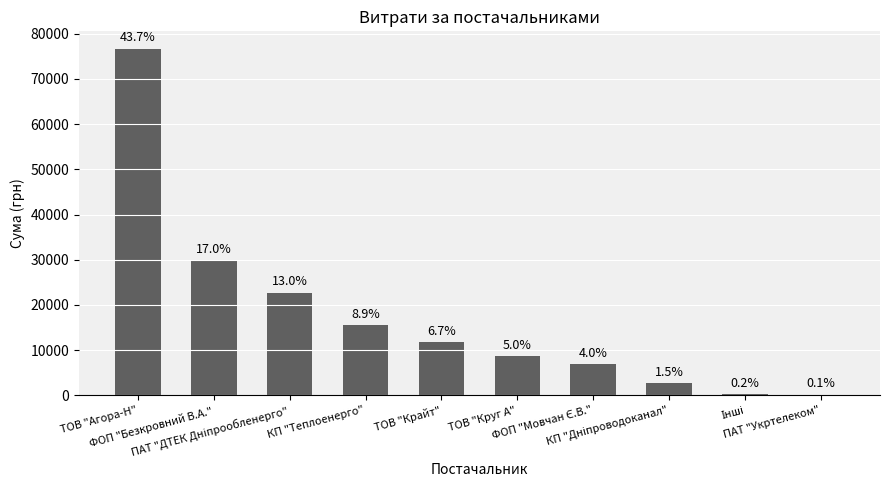

List the labels in order of value, smallest first.

ПАТ "Укртелеком", Інші, КП "Дніпроводоканал", ФОП "Мовчан Є.В.", ТОВ "Круг А", ТОВ "Крайт", КП "Теплоенерго", ПАТ "ДТЕК Дніпрообленерго", ФОП "Безкровний В.А.", ТОВ "Агора-Н"